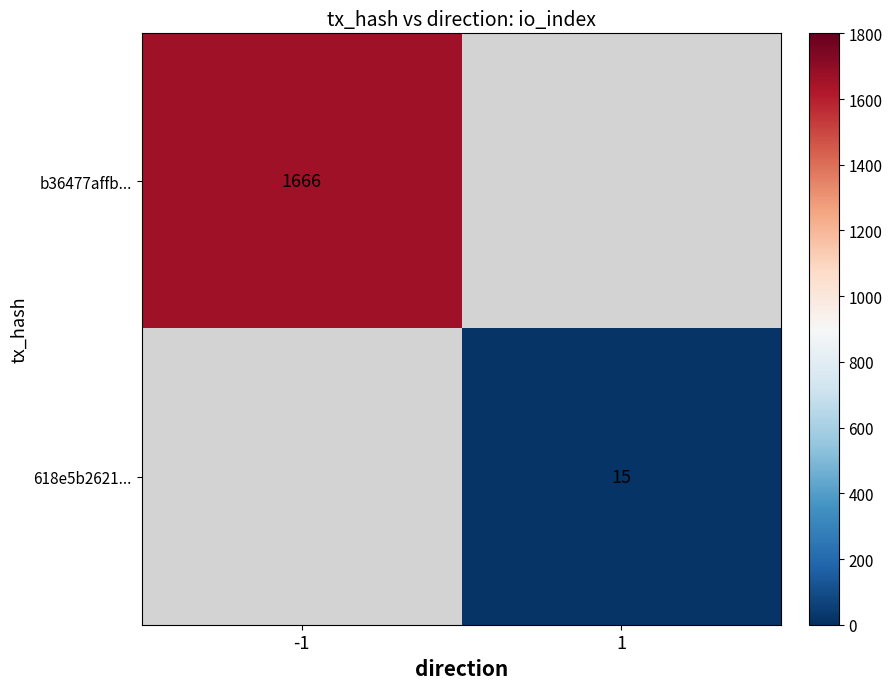

The 618e5b2621... series shows 7 at 1. True or false?

False